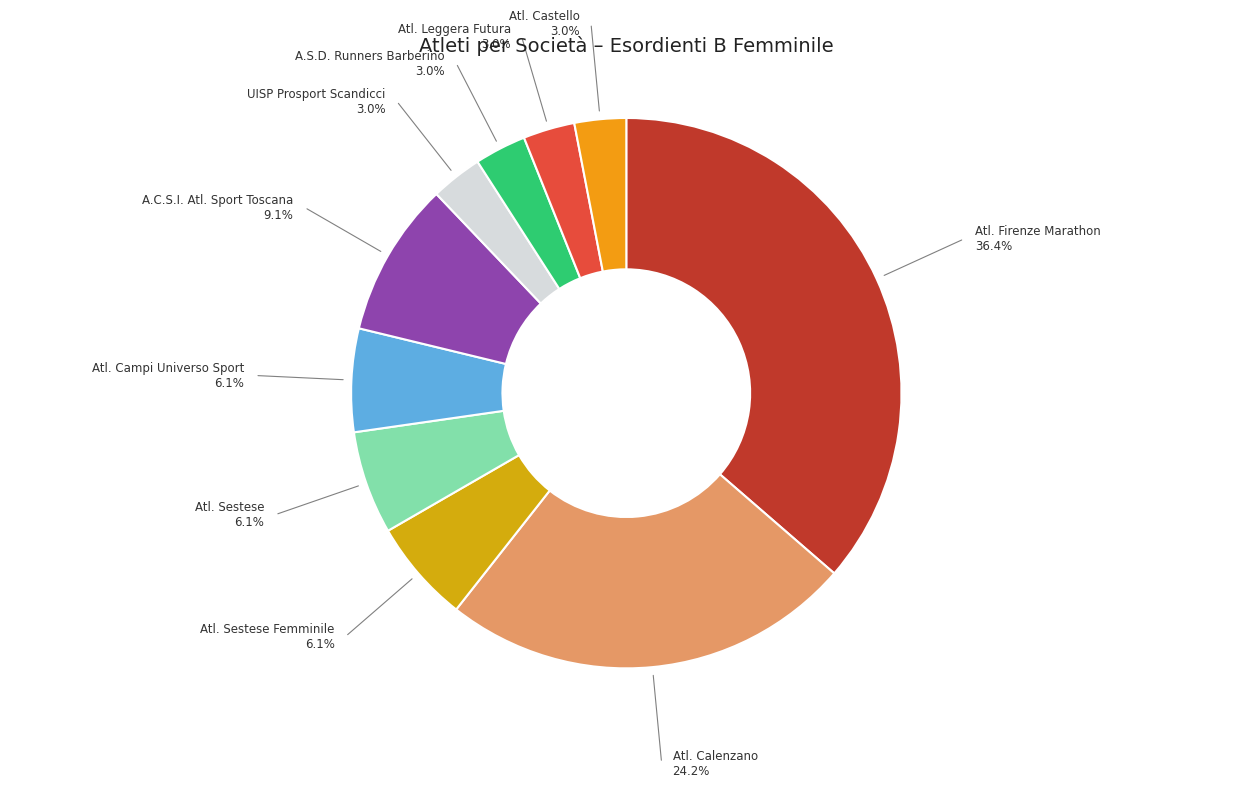

Which category has the biggest portion of the pie?

Atl. Firenze Marathon